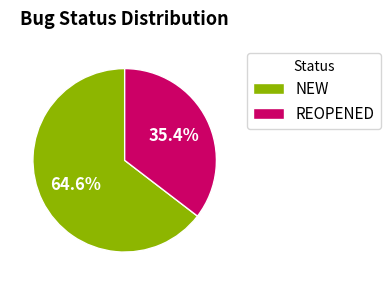

Is there any slice that represents more than half of the pie?

Yes